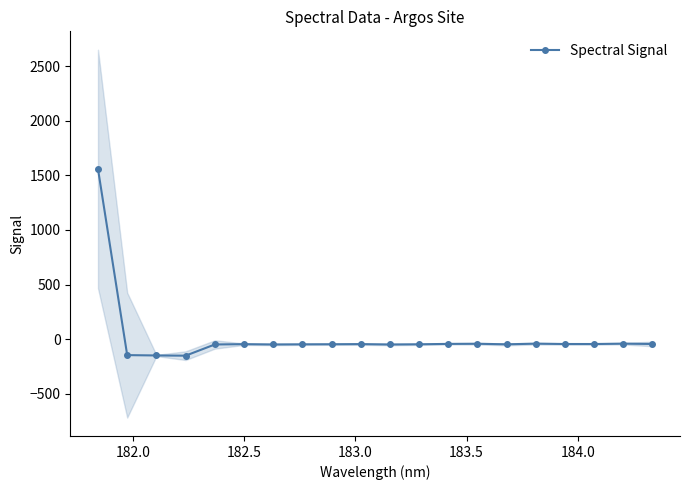

What is the value of the Spectral Signal point at the 2nd from the left?

-147.2